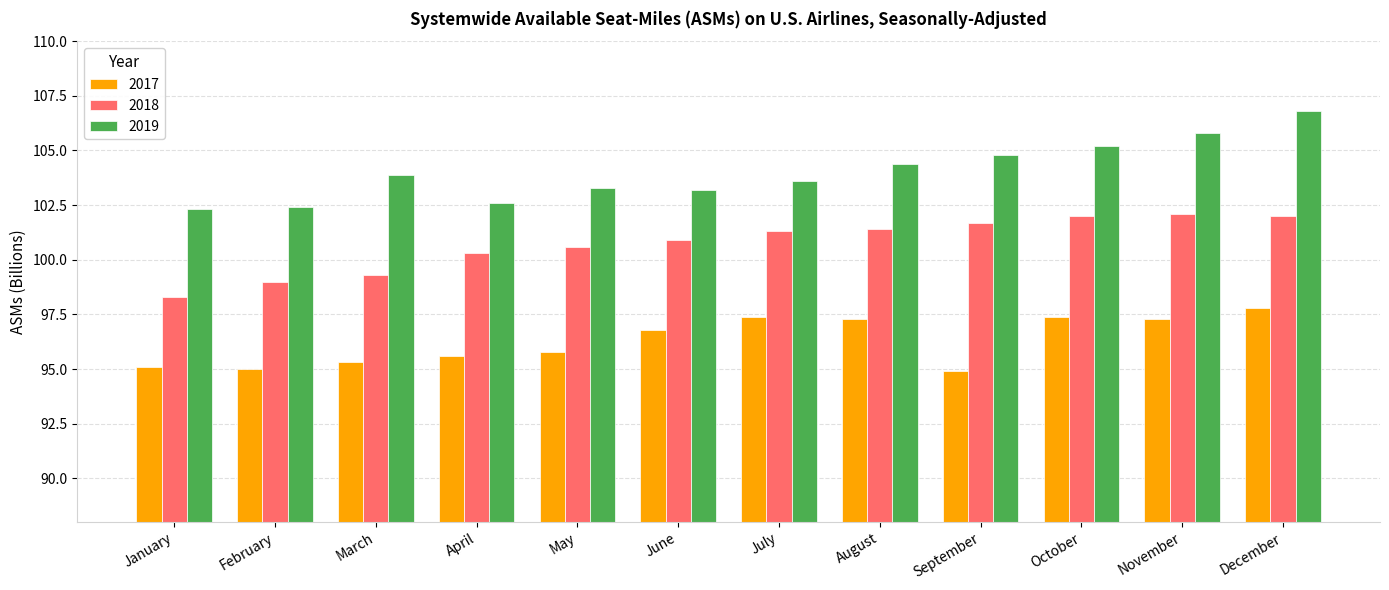

List the series in order of their overall mean, highest first.

2019, 2018, 2017